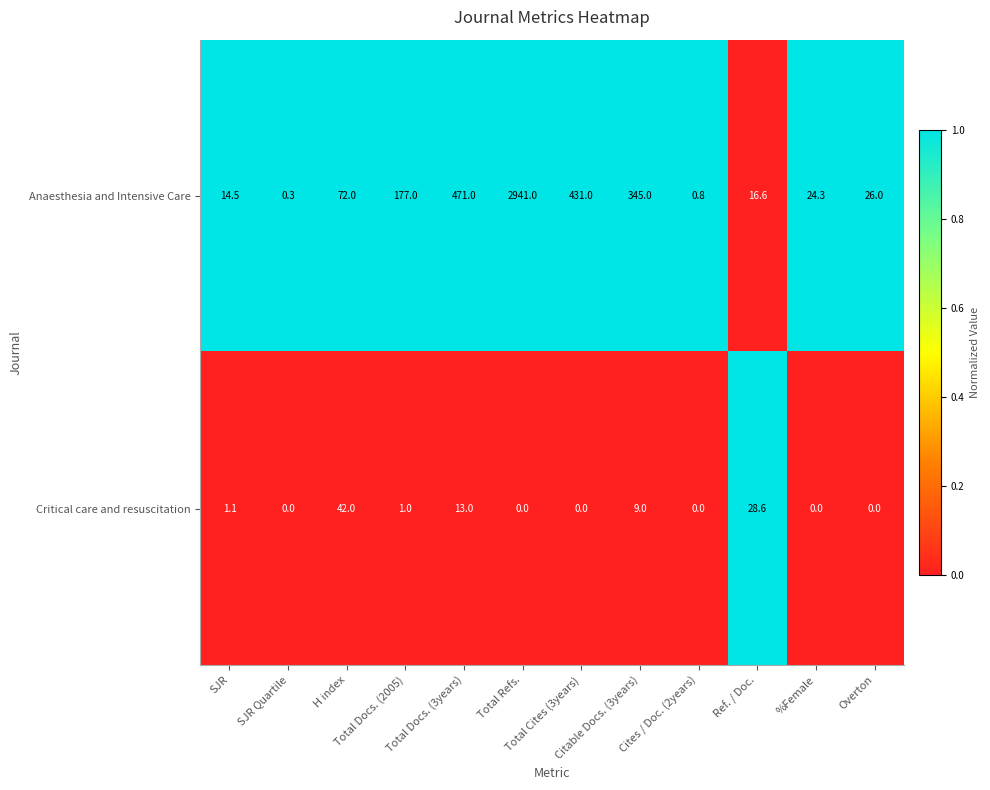

Which series has the largest total across all categories?

Anaesthesia and Intensive Care